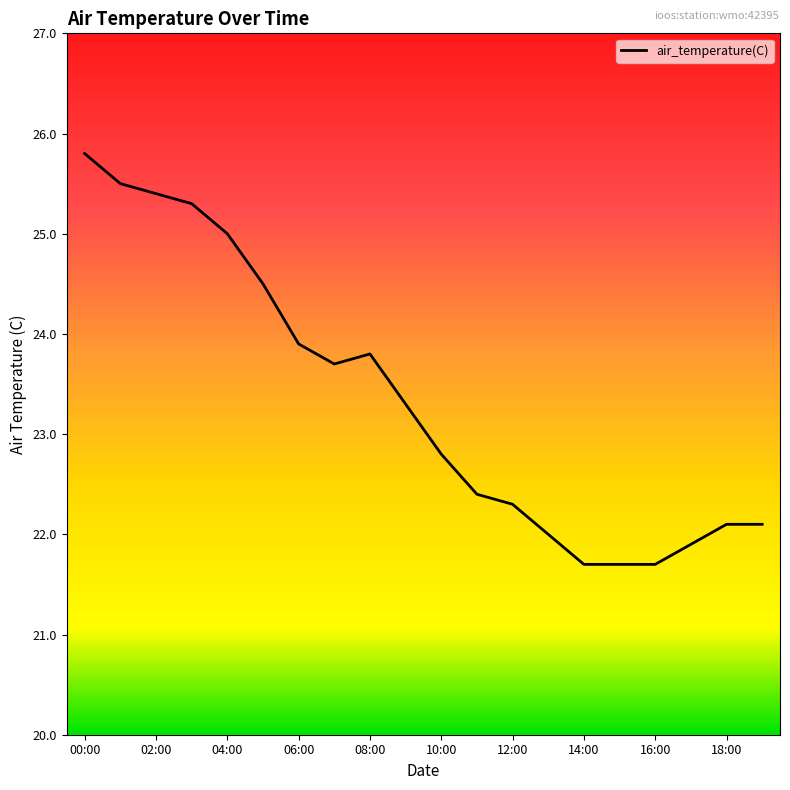

What is the difference between the maximum and minimum values?

4.1